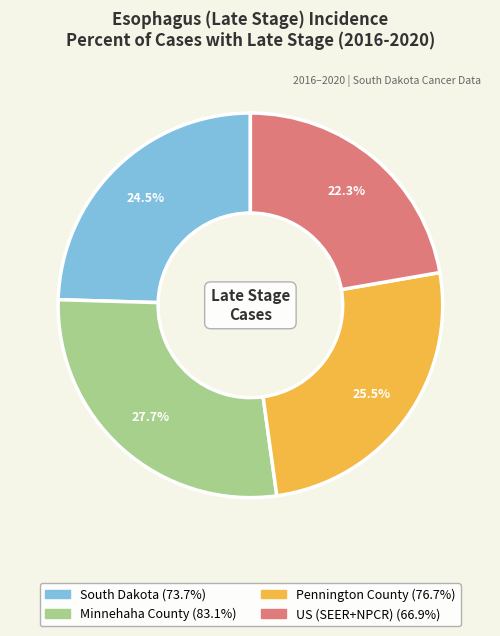

Is the sum of Minnehaha County and Pennington County greater than half?

Yes